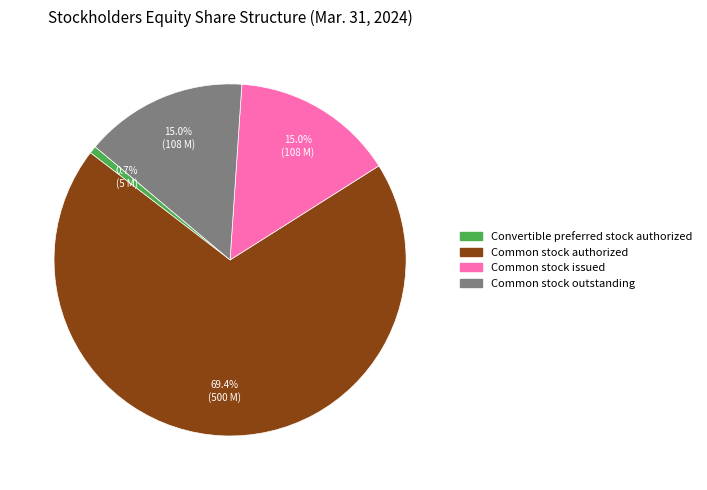

Does any single category account for the majority?

Yes